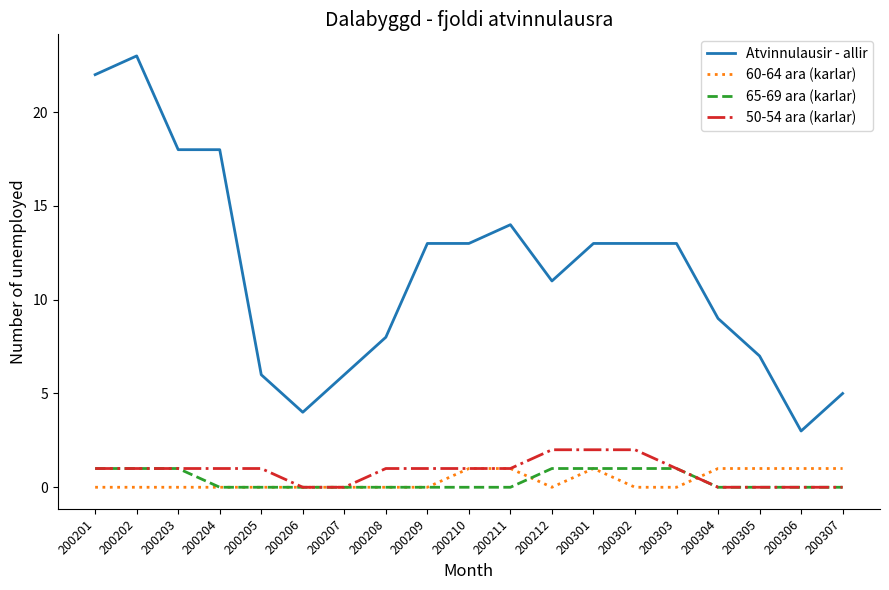

True or false: 50-54 ara (karlar) and 60-64 ara (karlar) intersect in this chart.

True